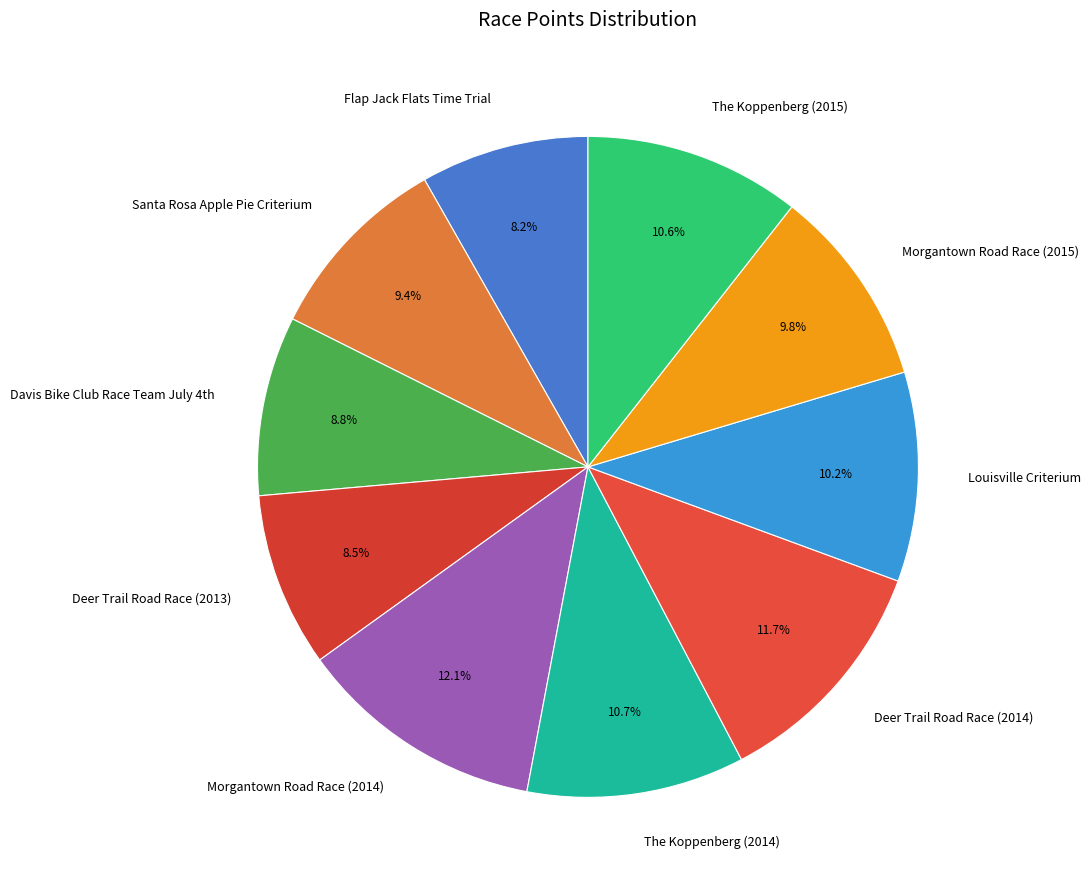

To the nearest percent, what is the difference between the largest and smallest slice percentages?

4%